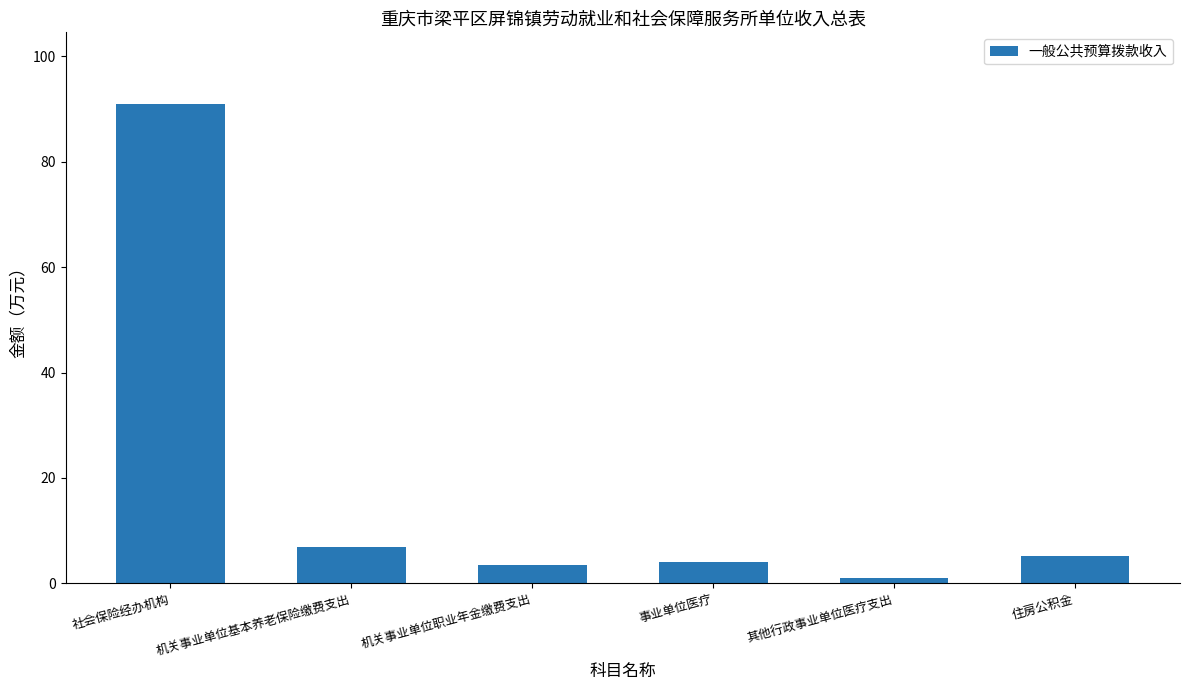

What is the change in value from 机关事业单位职业年金缴费支出 to 其他行政事业单位医疗支出?

-2.5